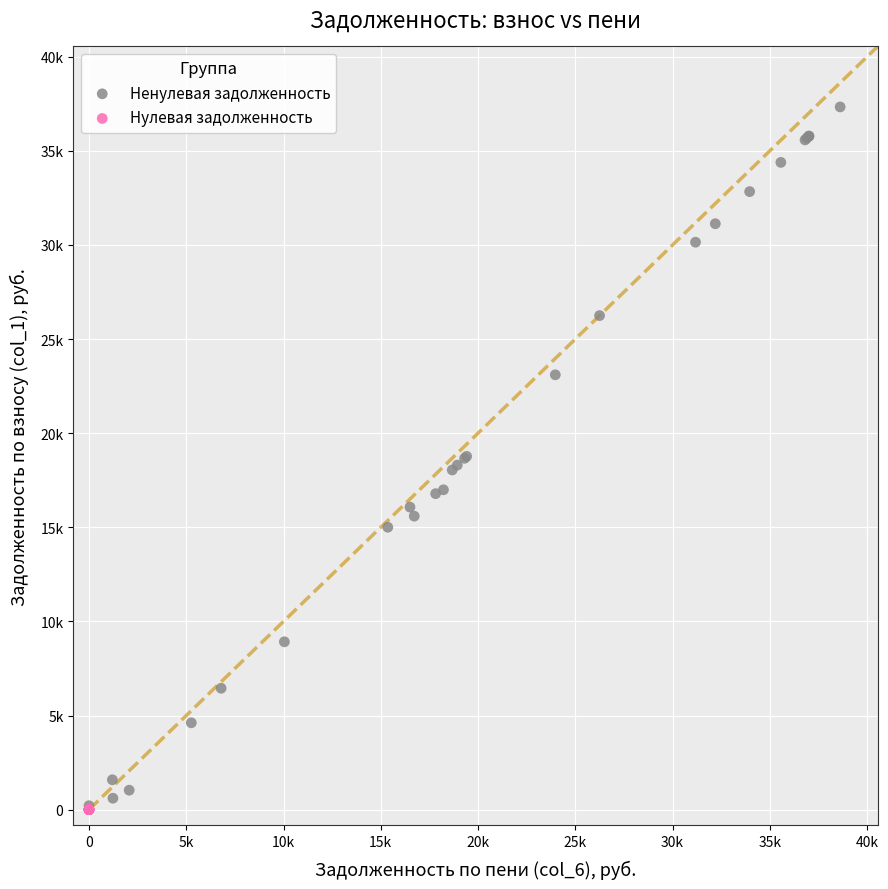

What are all the series names shown in the legend?

Ненулевая задолженность, Нулевая задолженность